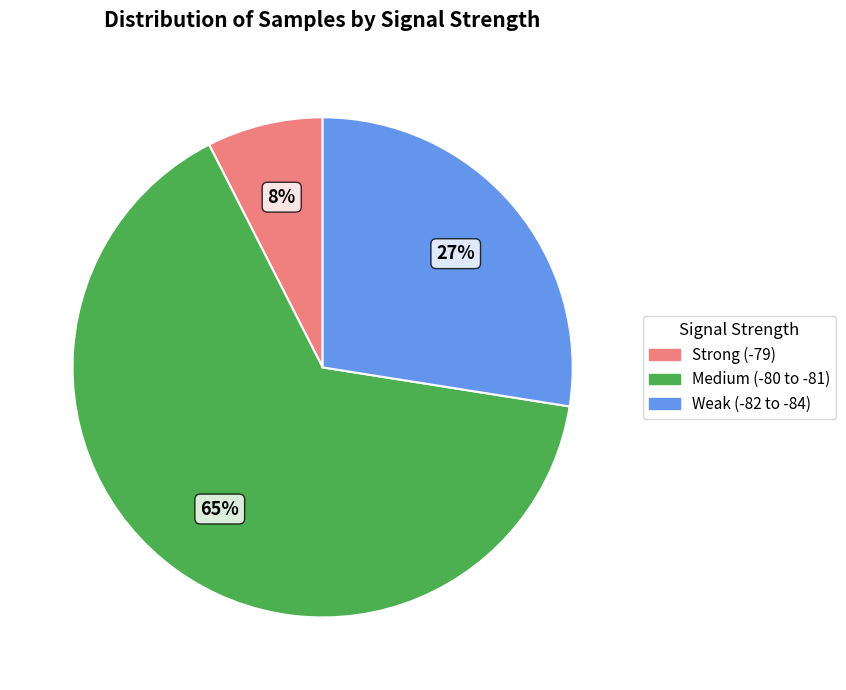

To the nearest percent, what is the average slice percentage?

33%